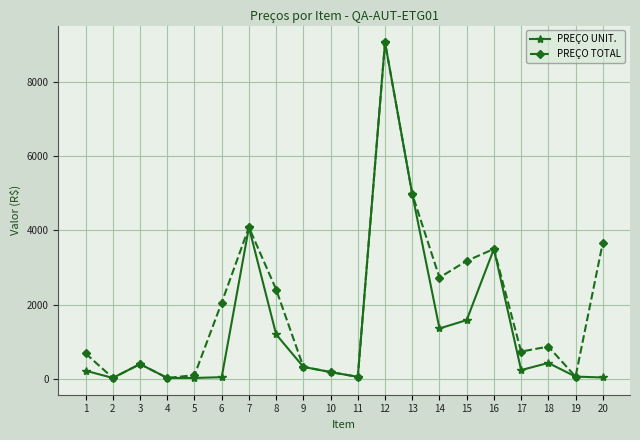

List the series in order of their overall mean, highest first.

PREÇO TOTAL, PREÇO UNIT.